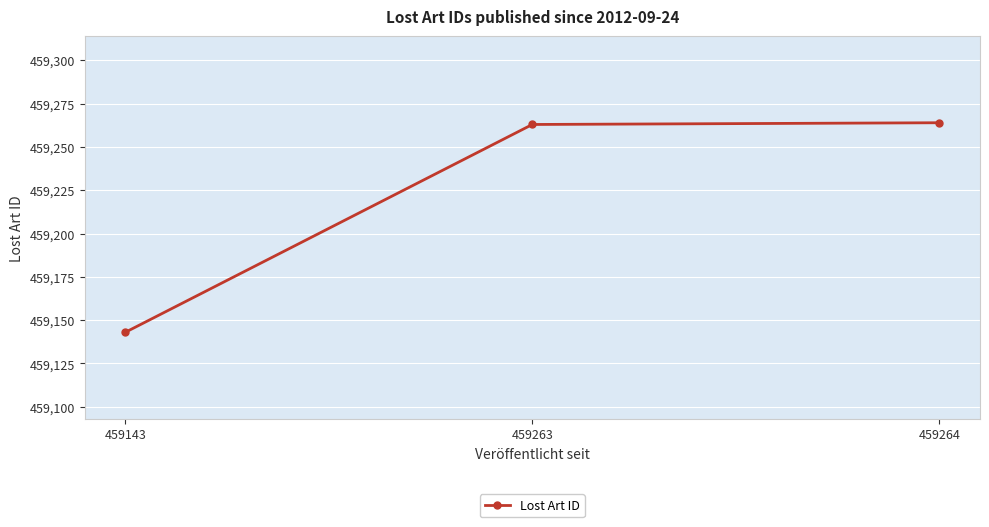

The value at 459143 is 756678. True or false?

False